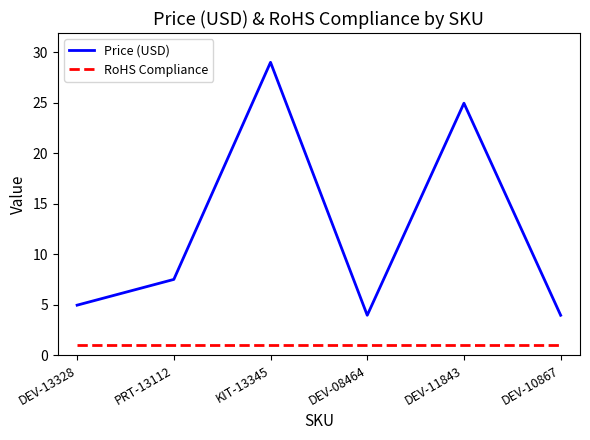

Count the number of data series in this chart.

2